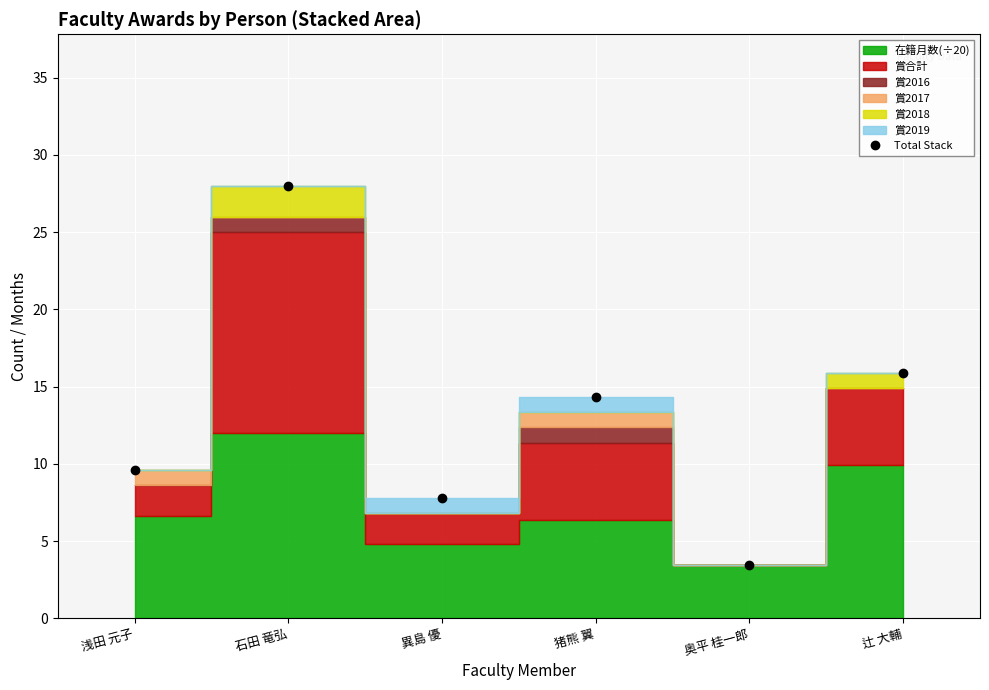

What position from the left is 異島 優?

3